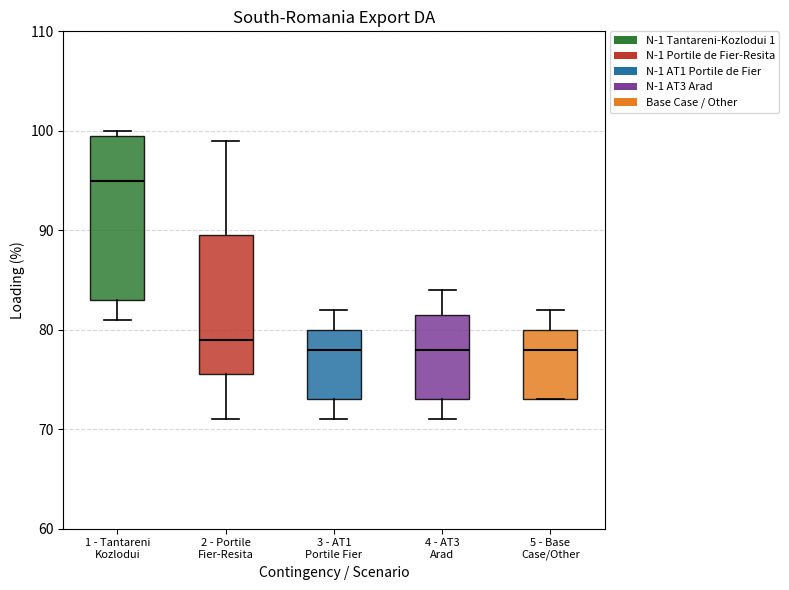

Reading left to right, read every box against the y-axis: the position of its median line, the range the box covers, and the ends of its whiskers. The values are not printed on the chart, so give them approximately, as read against the axis.

1 - Tantareni Kozlodui: median 95, box 83 to 100, whiskers 81 to 100 (just above the box's upper edge)
2 - Portile Fier-Resita: median 79, box 76 to 90, whiskers 71 to 99
3 - AT1 Portile Fier: median 78, box 73 to 80, whiskers 71 to 82
4 - AT3 Arad: median 78, box 73 to 82, whiskers 71 to 84
5 - Base Case/Other: median 78, box 73 to 80, whiskers 73 to 82